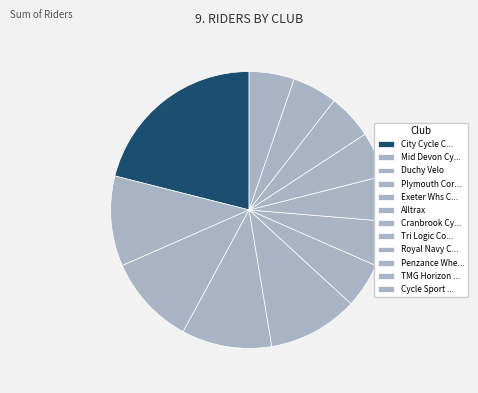

Count the number of slices in the pie.

12